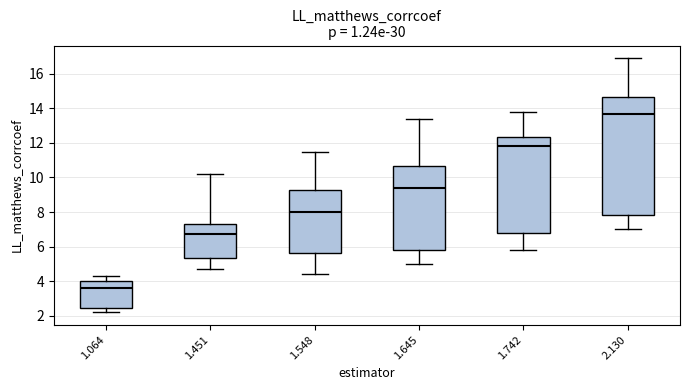

Comparing the boxes themselves (not the whiskers), which one is the tallest?

2.130